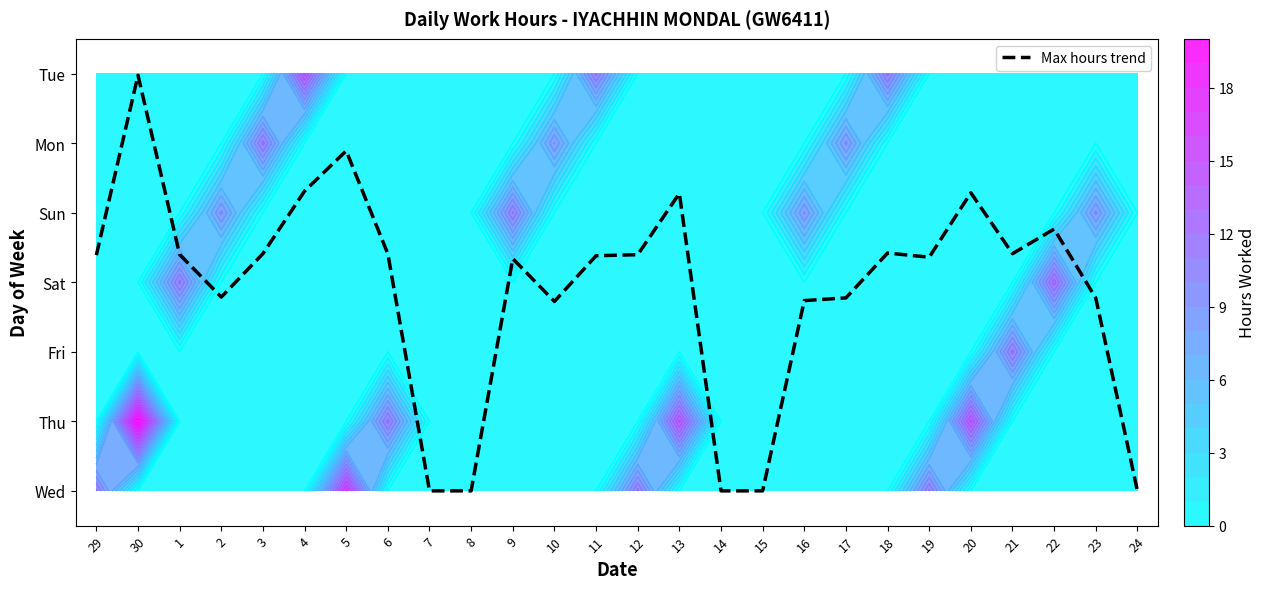

Reading right to left, transcribe all the data shown in this chart.

0.0	2.8	3.8	3.4	4.3	3.4	3.4	2.8	2.7	0.0	0.0	4.3	3.4	3.4	2.7	3.3	0.0	0.0	3.4	4.9	4.3	3.4	2.8	3.4	6.0	3.4